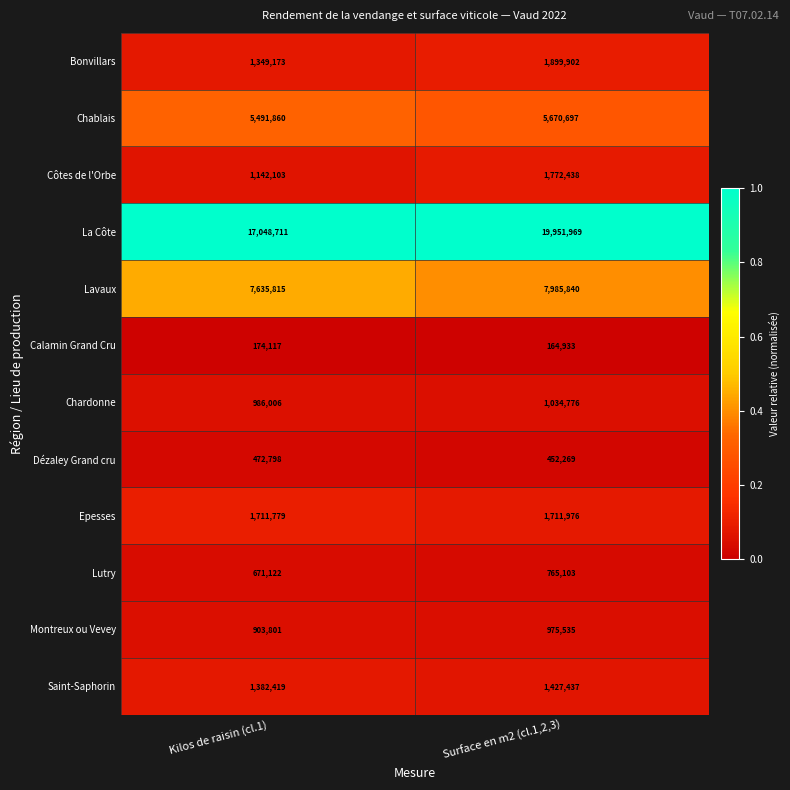

The value of Chardonne at Surface en m2 (cl.1,2,3) is 324098. True or false?

False